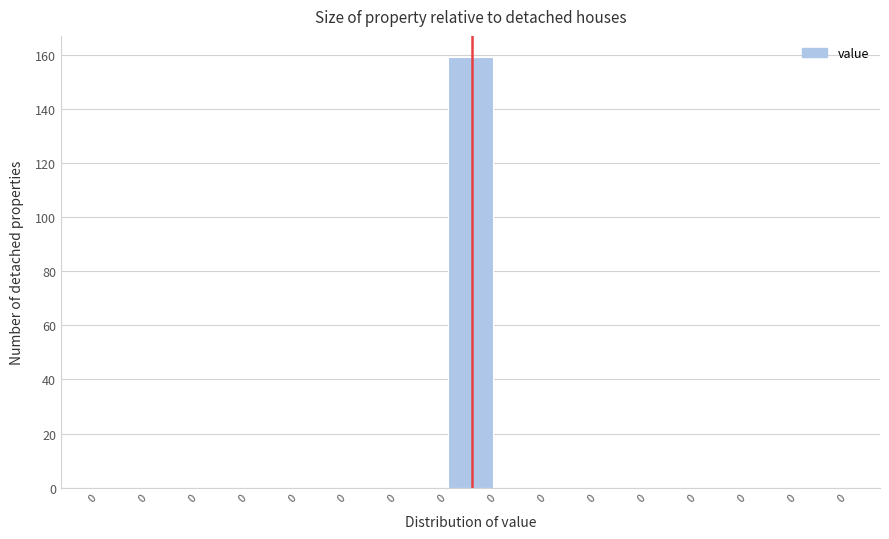

How many data points does each series have?

15